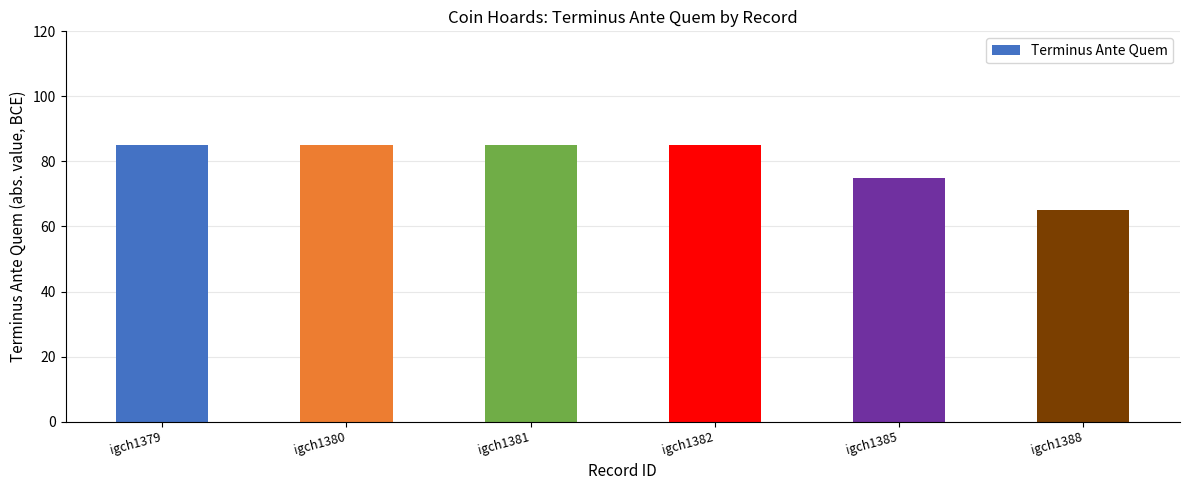

Reading right to left, transcribe all the data shown in this chart.

igch1388=65	igch1385=75	igch1382=85	igch1381=85	igch1380=85	igch1379=85